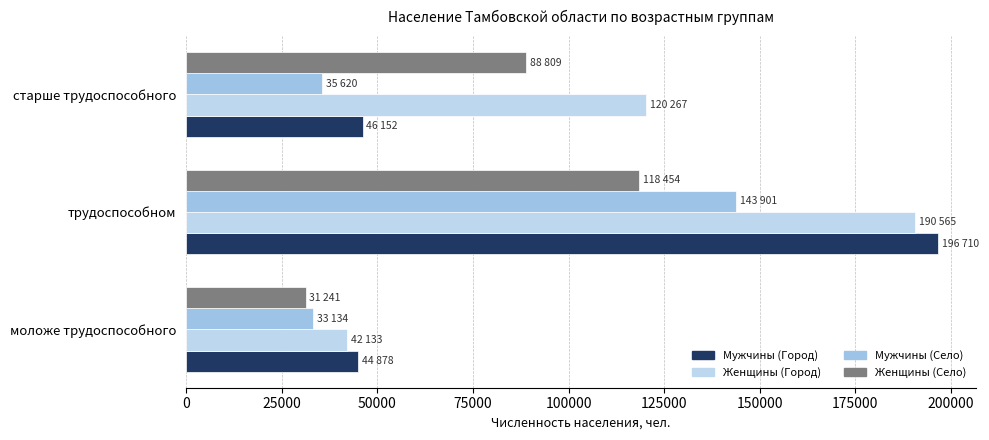

At how many categories does at least one series exceed 46372?

2